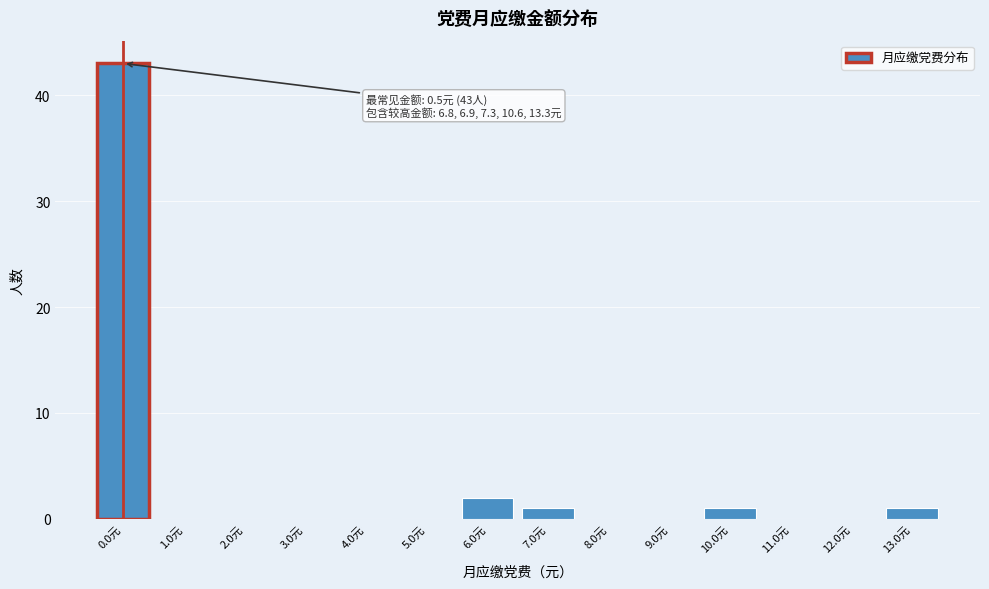

Reading left to right, transcribe all the data shown in this chart.

0.0元=43	1.0元=0	2.0元=0	3.0元=0	4.0元=0	5.0元=0	6.0元=2	7.0元=1	8.0元=0	9.0元=0	10.0元=1	11.0元=0	12.0元=0	13.0元=1